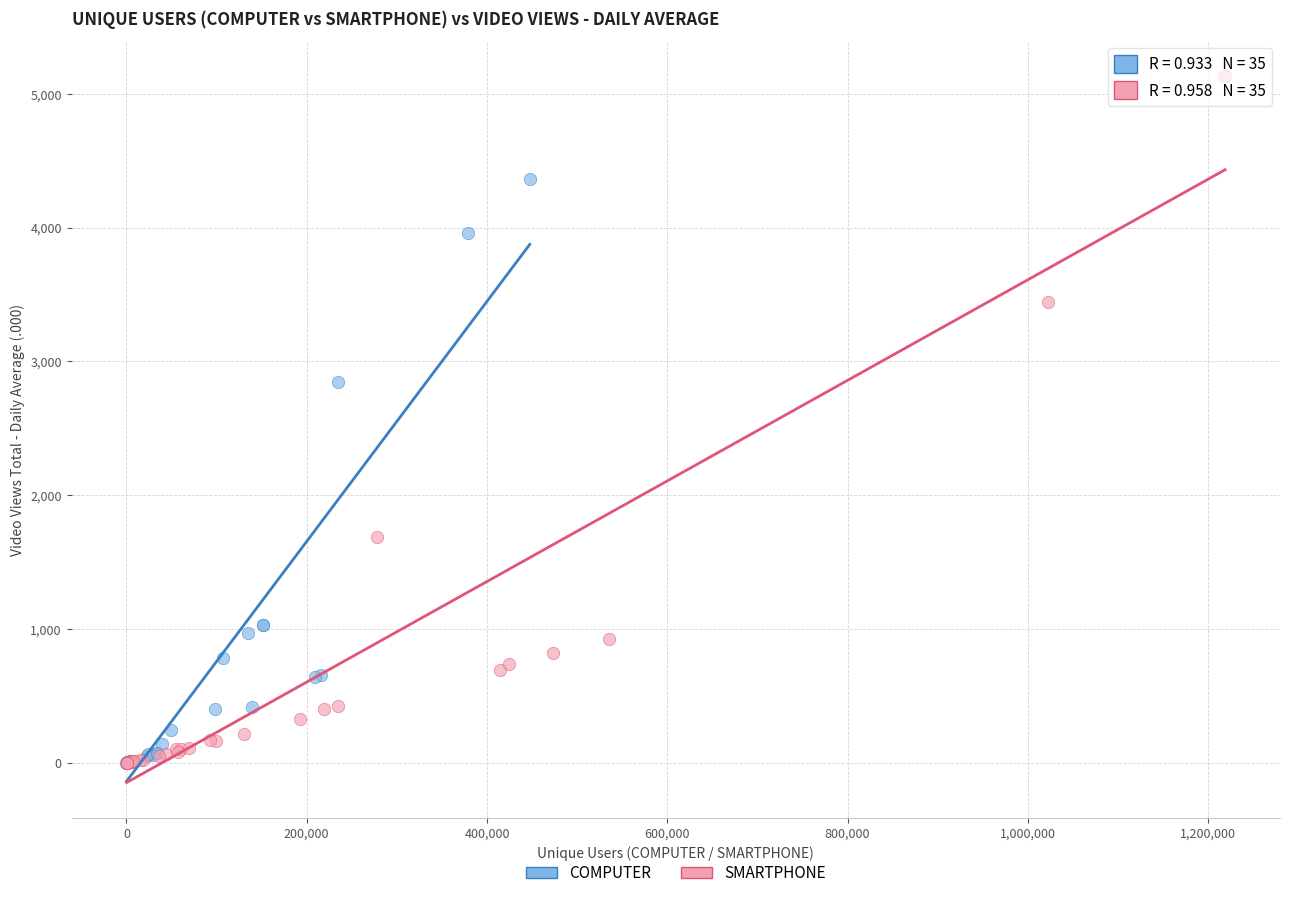

Which series contains the highest Y value?

SMARTPHONE